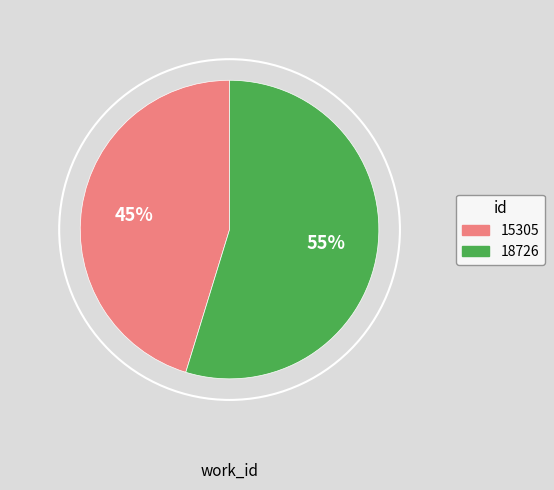

Do 18726 and 15305 together represent more than half of the pie?

Yes